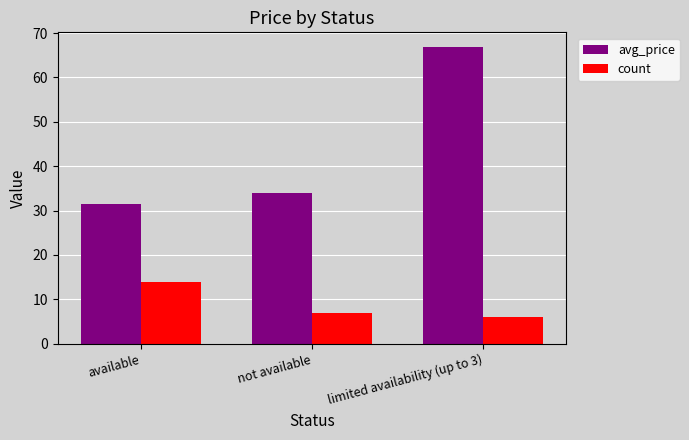

What is the sum of all avg_price values?

132.4